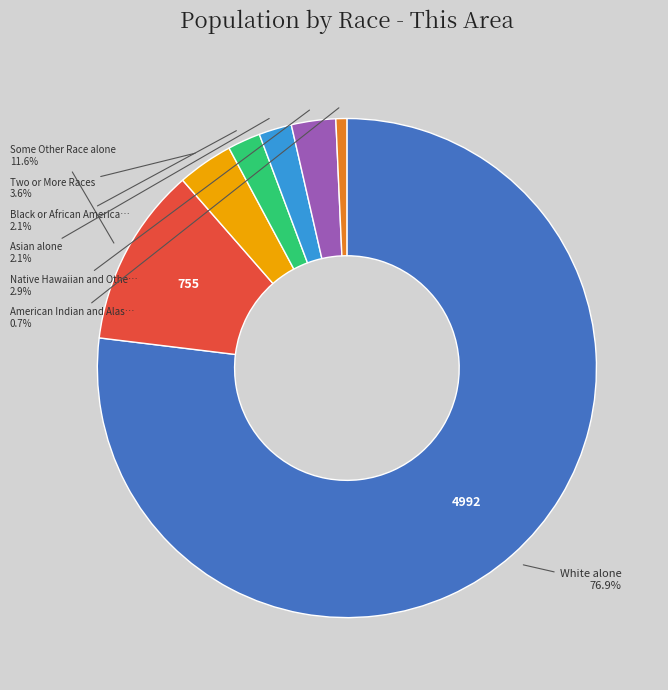

Does any single category account for the majority?

Yes